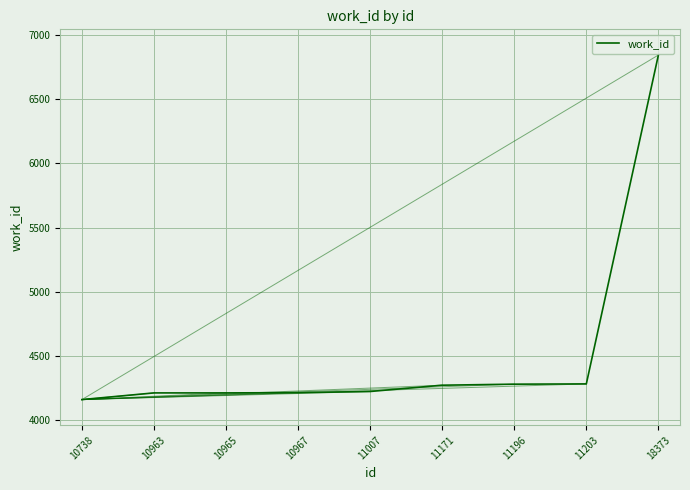

What is the difference between the values at 11196 and 10738?

120